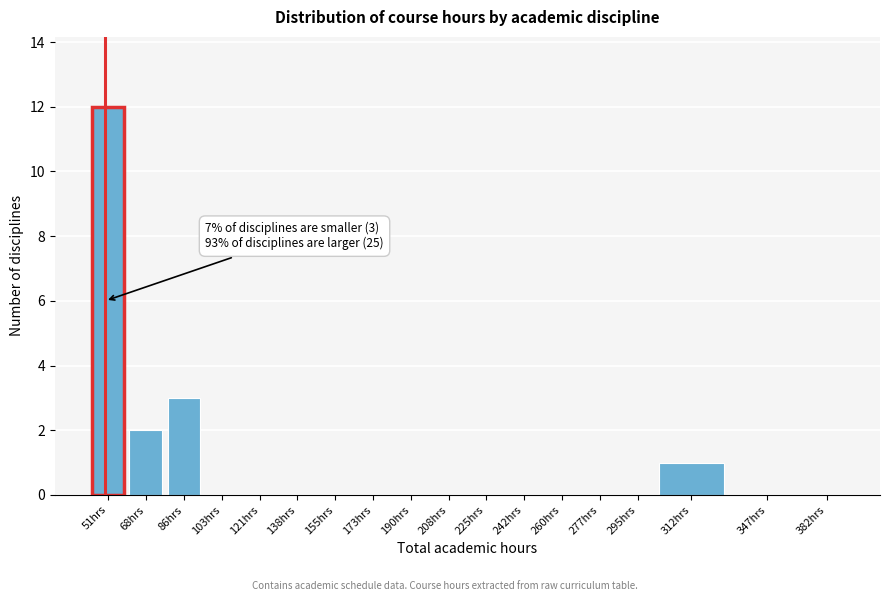

Reading left to right, transcribe all the data shown in this chart.

51hrs=12	68hrs=2	86hrs=3	103hrs=0	121hrs=0	138hrs=0	155hrs=0	173hrs=0	190hrs=0	208hrs=0	225hrs=0	242hrs=0	260hrs=0	277hrs=0	295hrs=0	312hrs=1	347hrs=0	382hrs=0